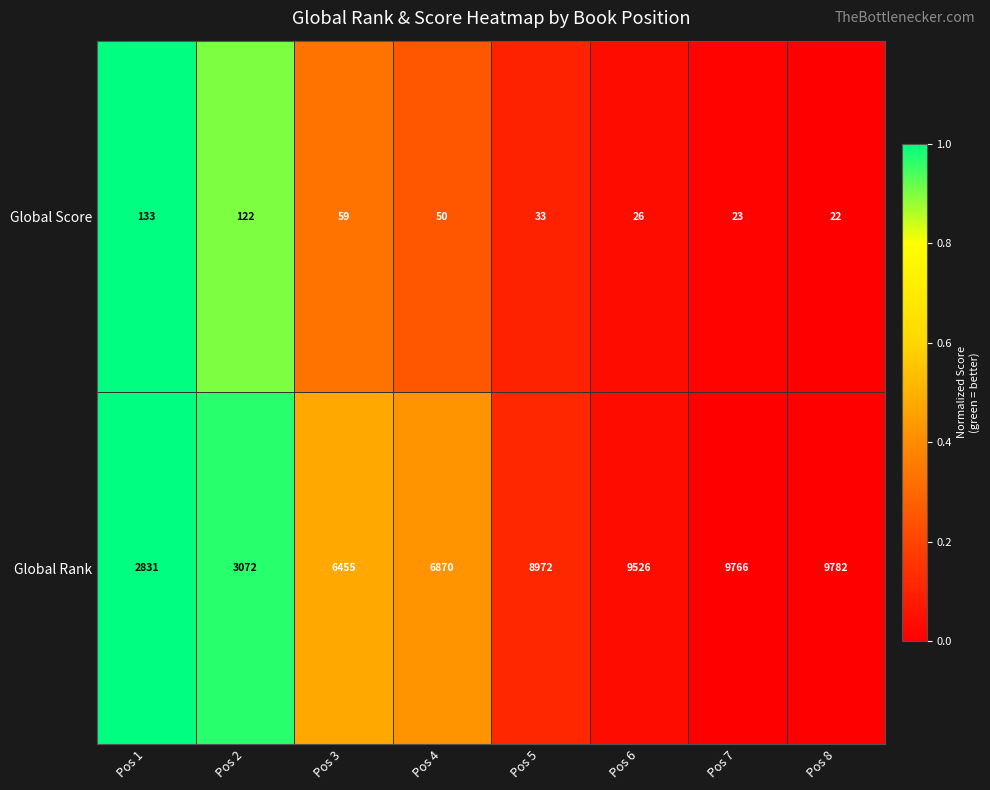

The Global Rank series shows 2831 at Pos 1. True or false?

True